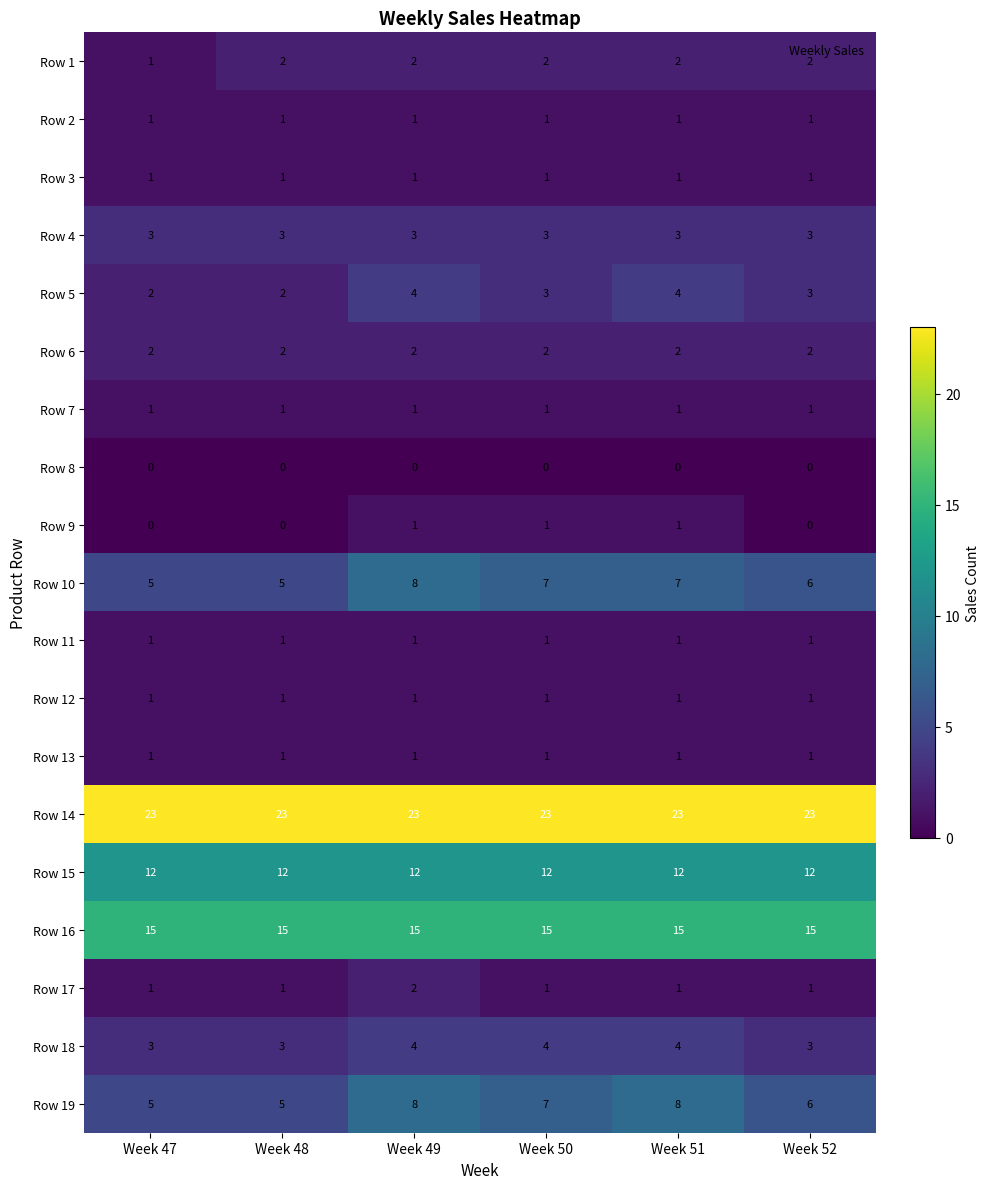

What is the sum of all Row 9 values?

3